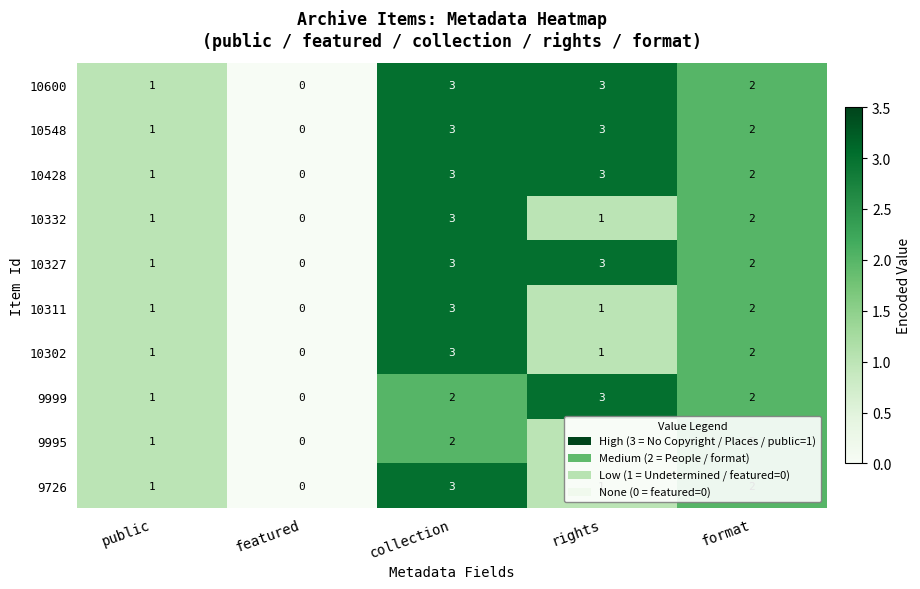

Count the 9999 values in the range 1 to 2.

3